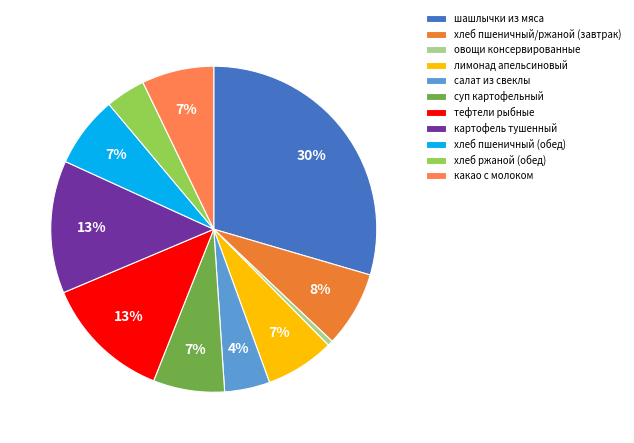

Count the number of slices in the pie.

11